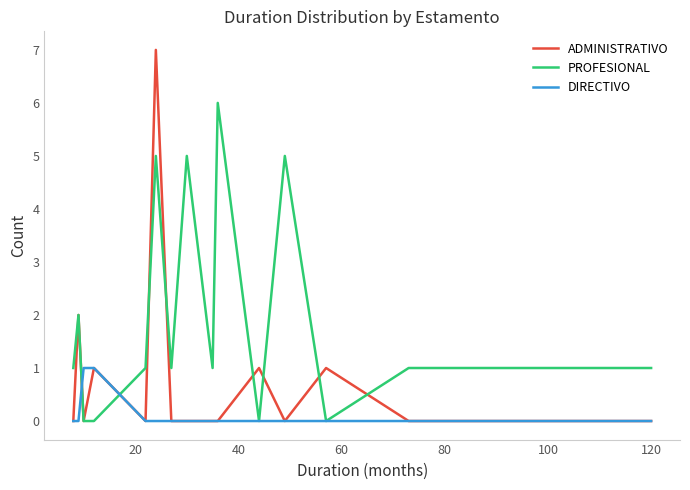

Which series has the largest range (max minus min)?

ADMINISTRATIVO